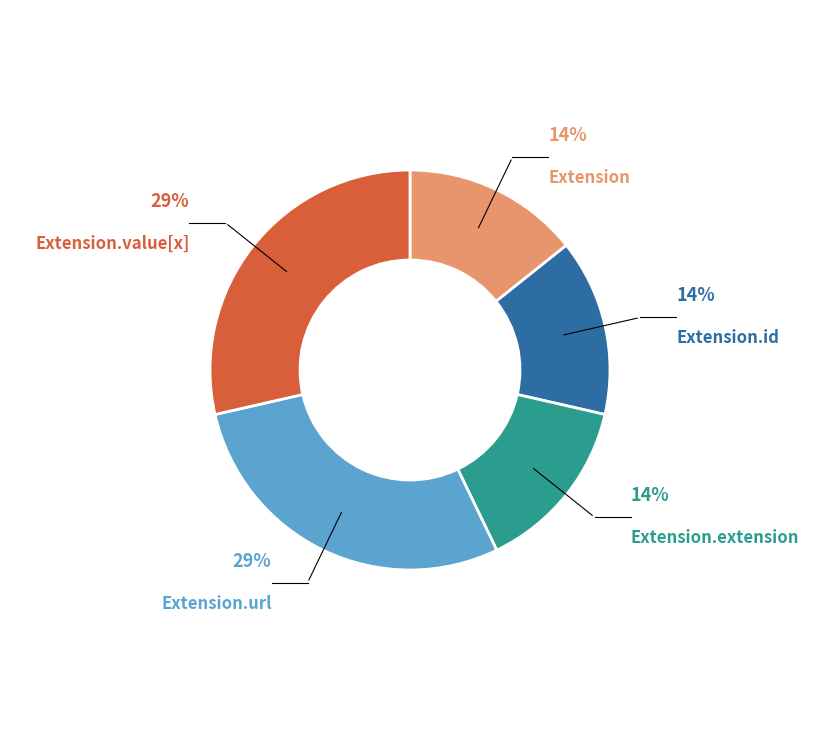

Is there any slice that represents more than half of the pie?

No